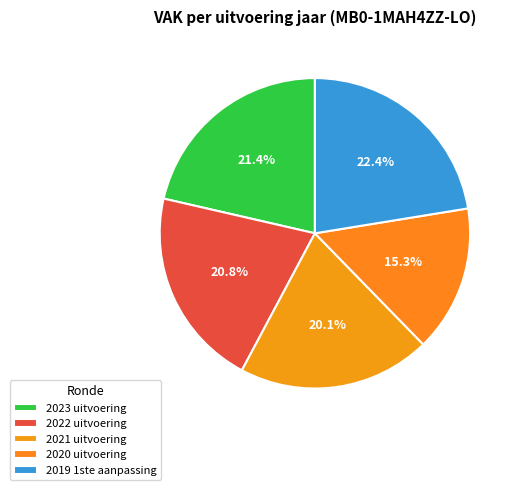

What is the smallest slice in the pie chart?

2020 uitvoering